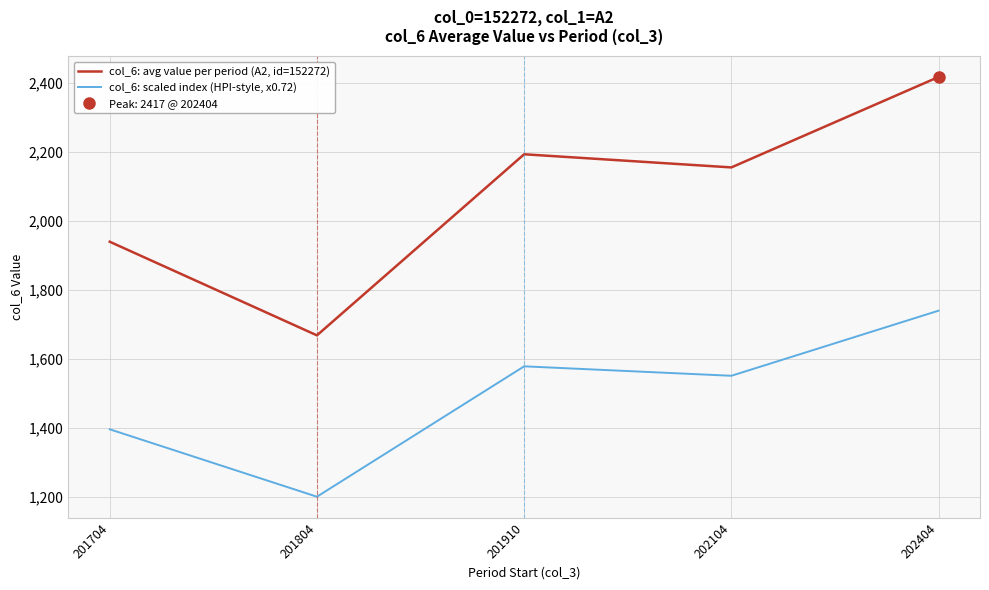

What is the lowest value of the col_6: scaled index (HPI-style, x0.72) series?

1201.7